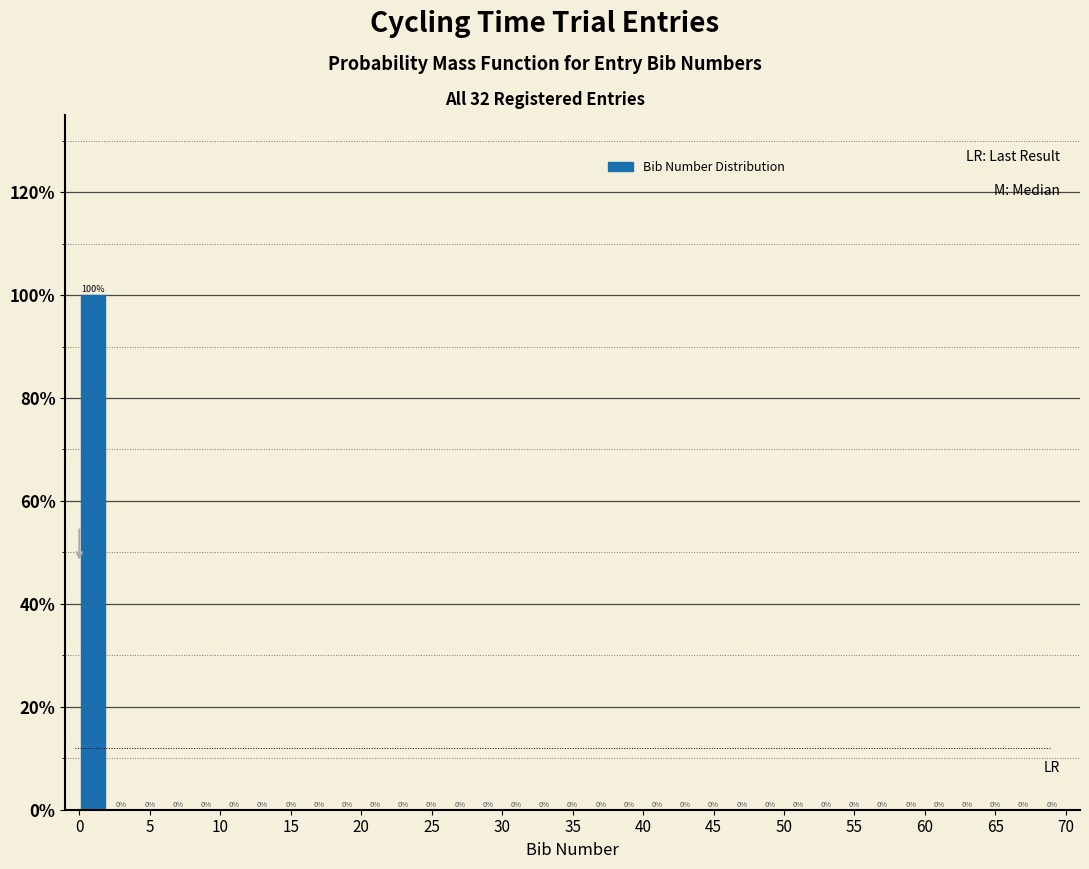

Reading left to right, list every bar in this chart as the range it spans on the x-axis followed by its height.

0 to 2: 100
2 to 4: 0
4 to 6: 0
6 to 8: 0
8 to 10: 0
10 to 12: 0
12 to 14: 0
14 to 16: 0
16 to 18: 0
18 to 20: 0
20 to 22: 0
22 to 24: 0
24 to 26: 0
26 to 28: 0
28 to 30: 0
30 to 32: 0
32 to 34: 0
34 to 36: 0
36 to 38: 0
38 to 40: 0
40 to 42: 0
42 to 44: 0
44 to 46: 0
46 to 48: 0
48 to 50: 0
50 to 52: 0
52 to 54: 0
54 to 56: 0
56 to 58: 0
58 to 60: 0
60 to 62: 0
62 to 64: 0
64 to 66: 0
66 to 68: 0
68 to 70: 0